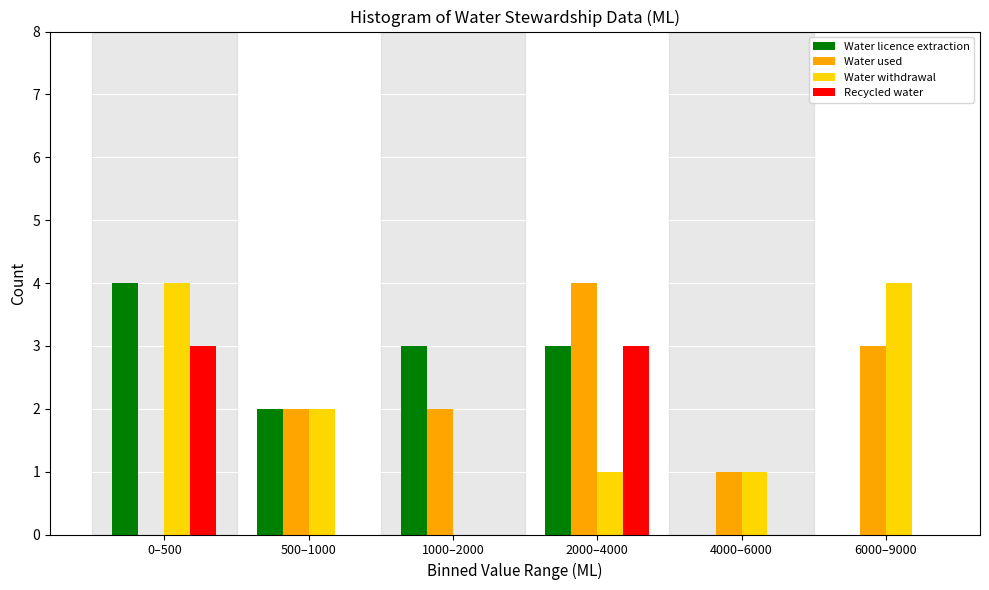

Reading left to right, extract all data points from this chart.

Water licence extraction: 0–500=4	500–1000=2	1000–2000=3	2000–4000=3	4000–6000=0	6000–9000=0
Water used: 0–500=0	500–1000=2	1000–2000=2	2000–4000=4	4000–6000=1	6000–9000=3
Water withdrawal: 0–500=4	500–1000=2	1000–2000=0	2000–4000=1	4000–6000=1	6000–9000=4
Recycled water: 0–500=3	500–1000=0	1000–2000=0	2000–4000=3	4000–6000=0	6000–9000=0